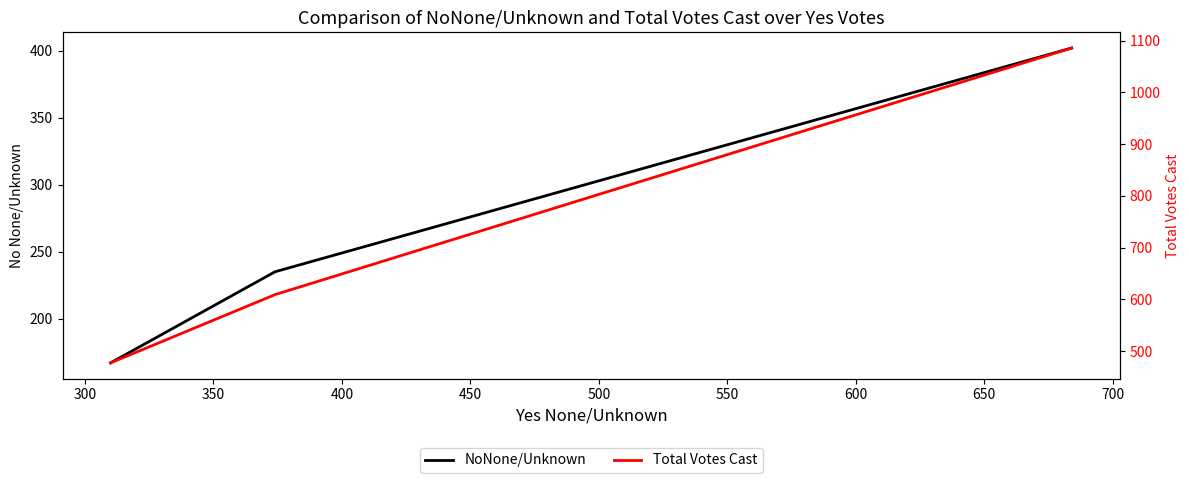

How many distinct data groups are displayed?

2